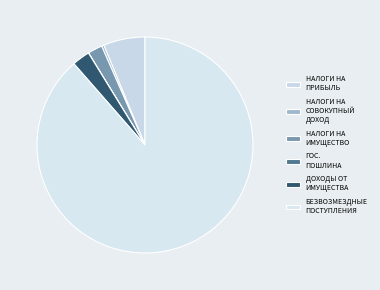

Is there a majority slice in this chart?

Yes